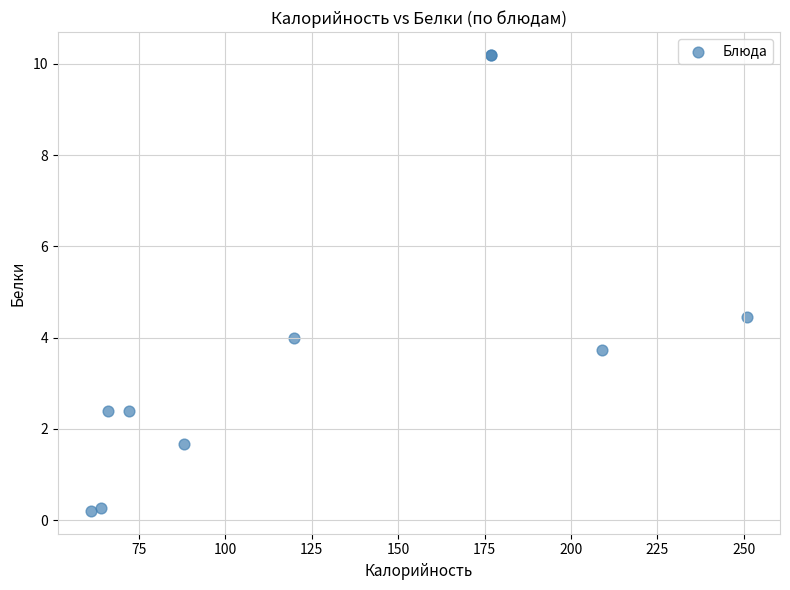

What Y value in the scatter plot is closest to 5?

4.5